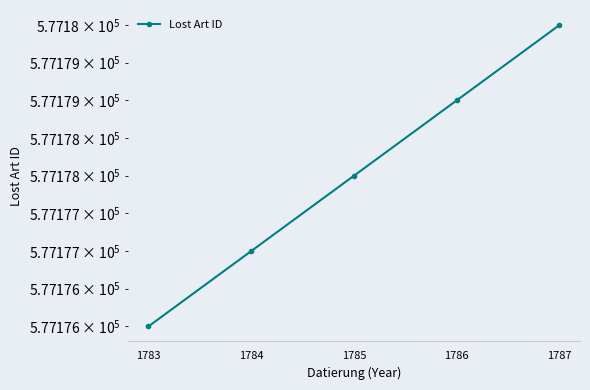

Reading left to right, extract all data points from this chart.

1783=577176	1784=577177	1785=577178	1786=577179	1787=577180